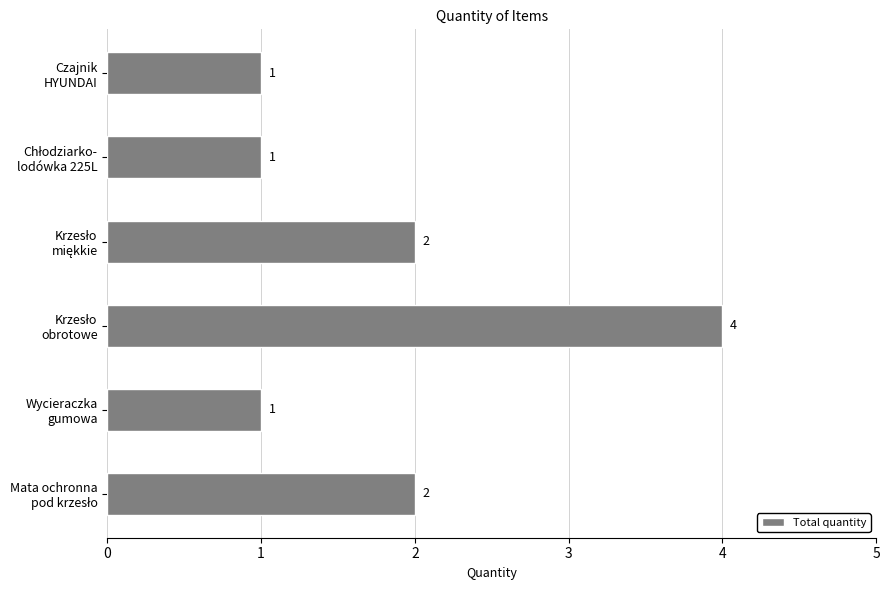

Reading bottom to top, extract all data points from this chart.

2	1	4	2	1	1